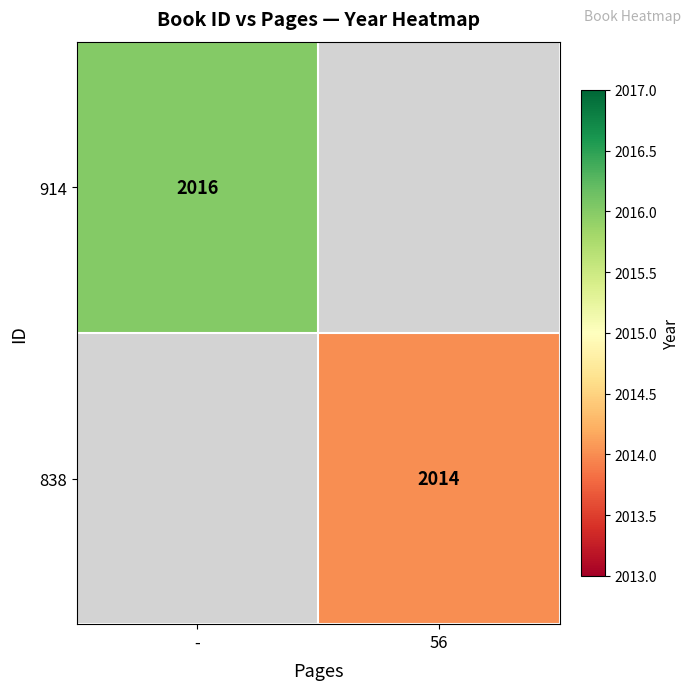

Which label corresponds to the largest value in the chart?

-